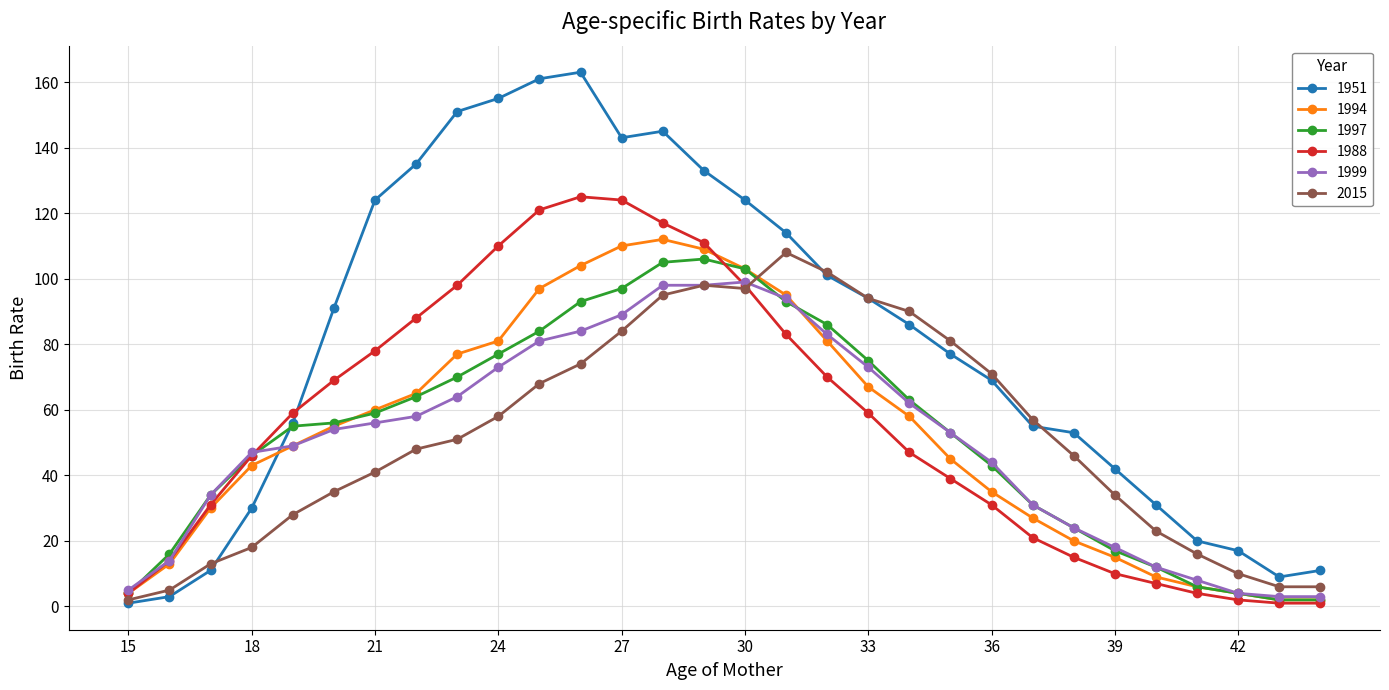

What is the greatest value displayed?

163